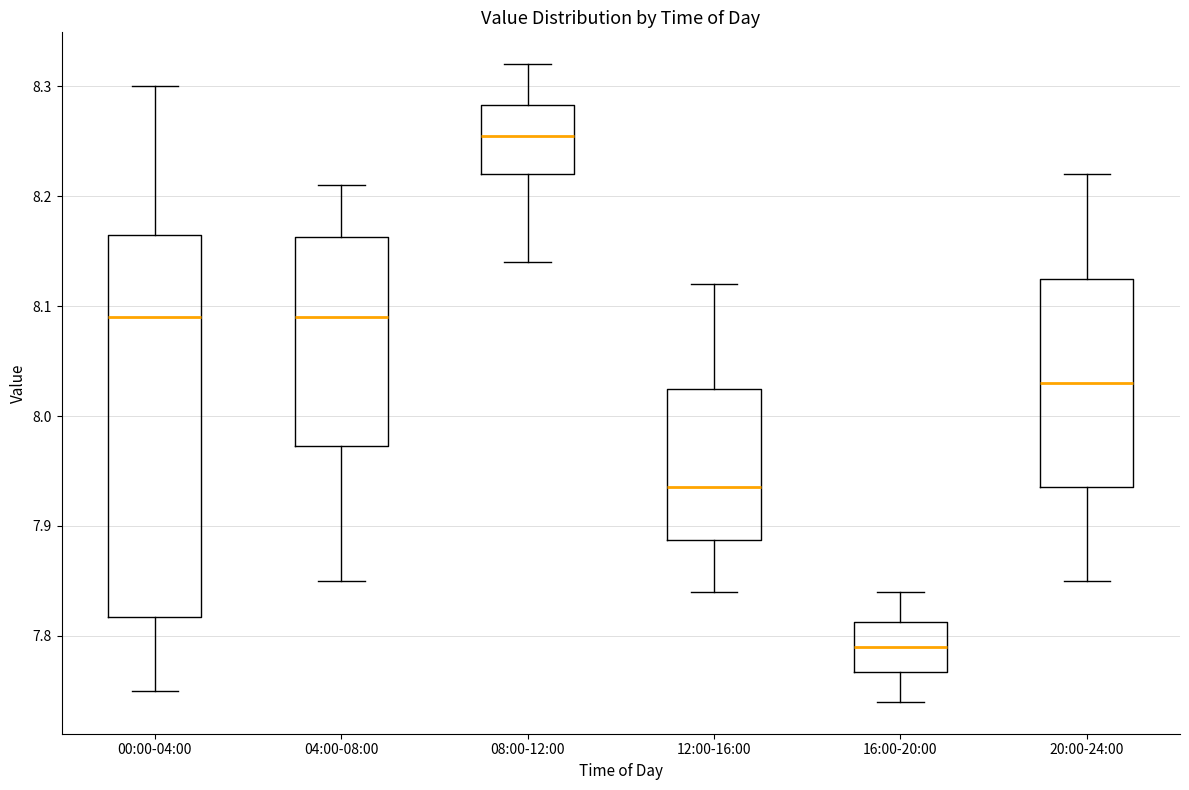

Where does the lower whisker of the box for 12:00-16:00 end on the y-axis? The values are not printed on the chart, so give them approximately, as read against the axis.

7.84